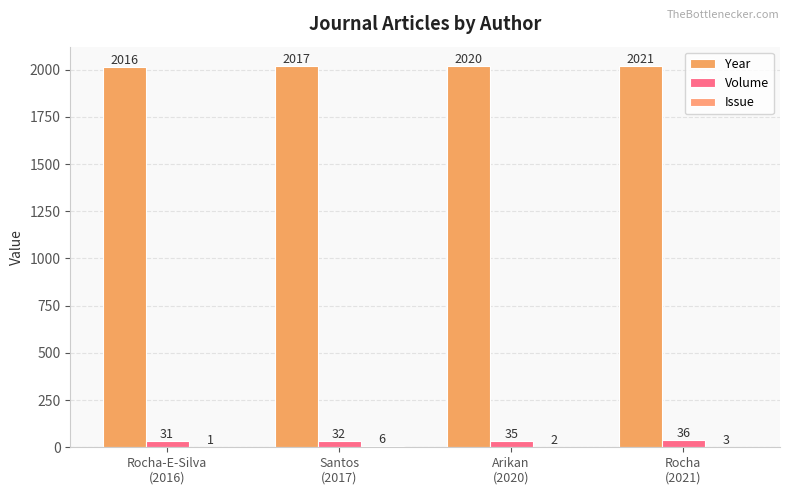

Reading left to right, what are all the values shown in this chart?

Year: Rocha-E-Silva
(2016)=2016	Santos
(2017)=2017	Arikan
(2020)=2020	Rocha
(2021)=2021
Volume: Rocha-E-Silva
(2016)=31	Santos
(2017)=32	Arikan
(2020)=35	Rocha
(2021)=36
Issue: Rocha-E-Silva
(2016)=1	Santos
(2017)=6	Arikan
(2020)=2	Rocha
(2021)=3